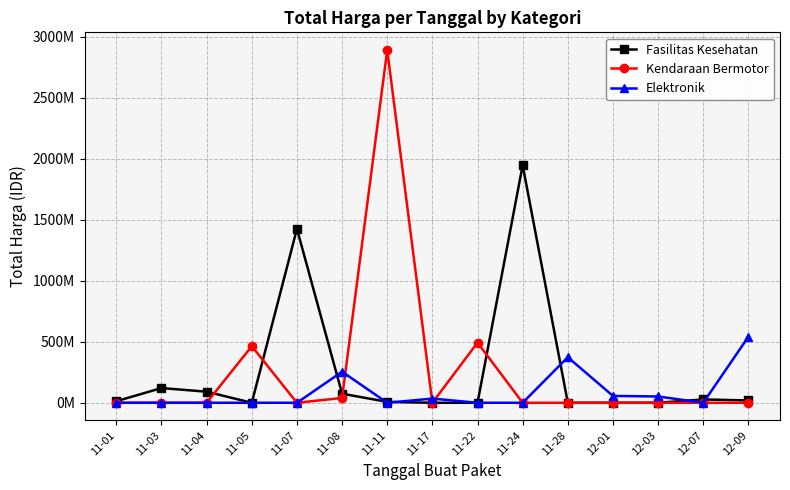

Is this an area chart (filled region under the line)?

No